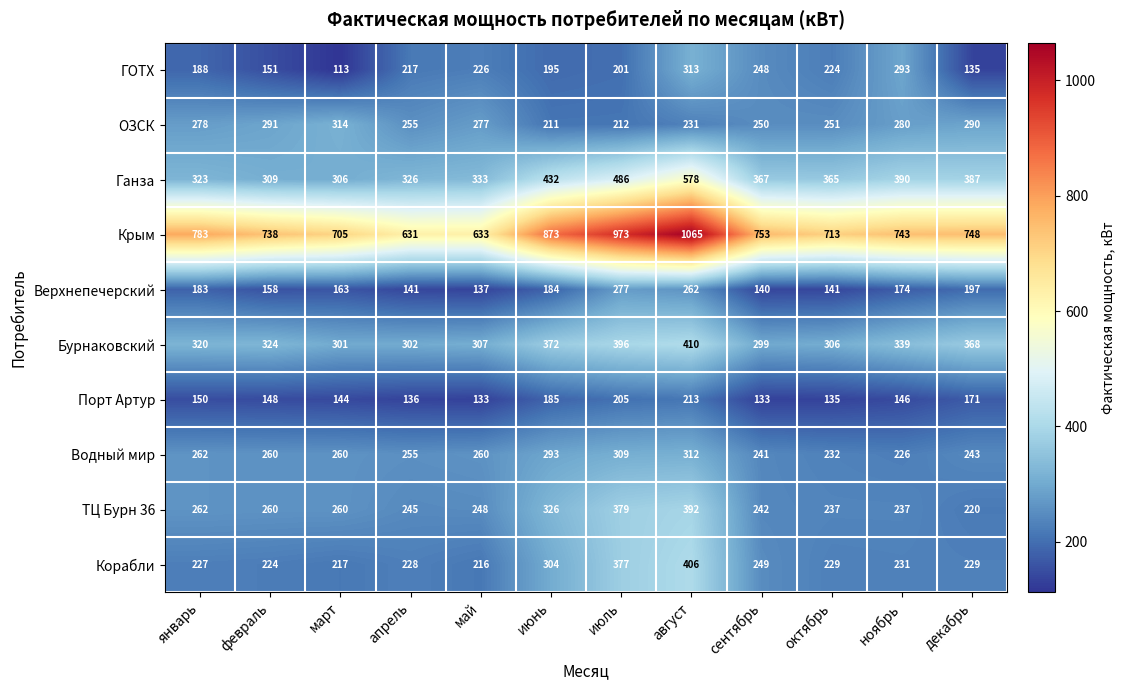

Count the number of categories in the chart.

12